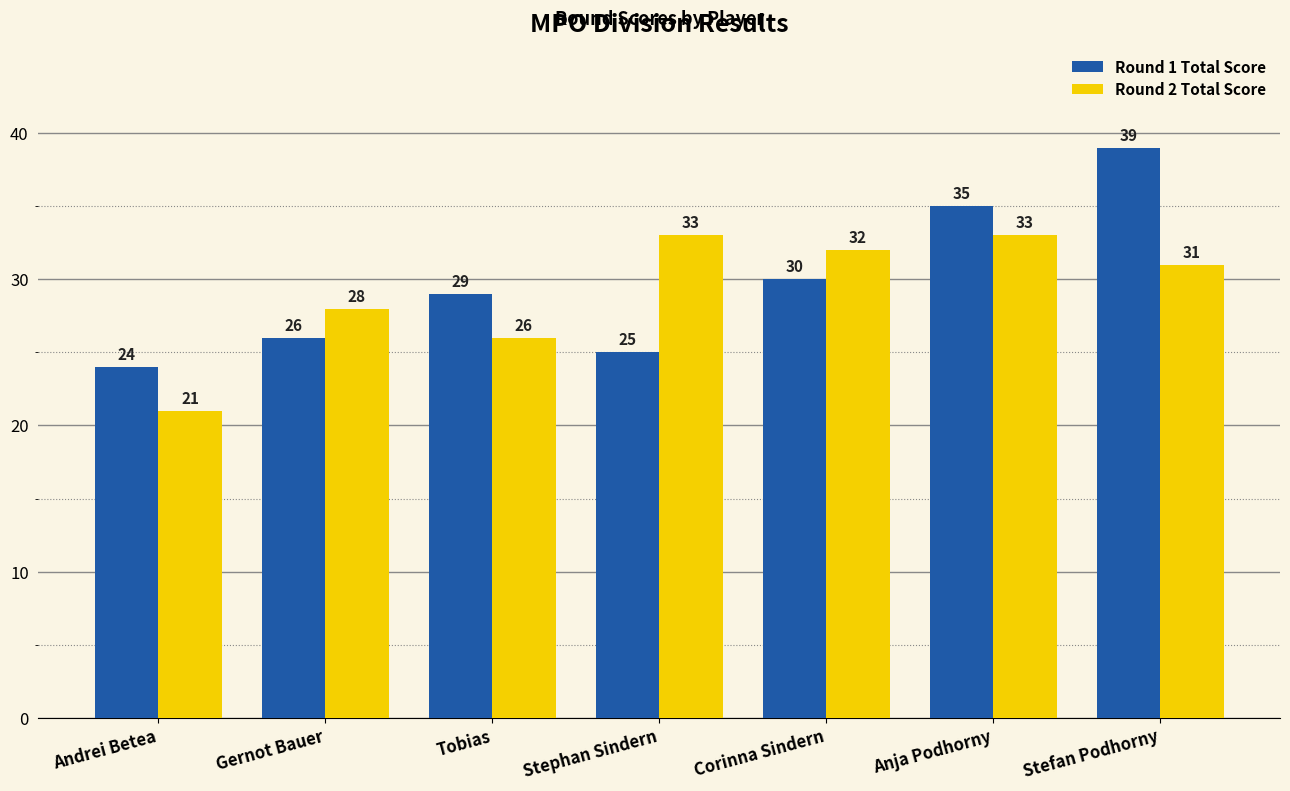

What is the label of the 2nd bar from the right?

Anja Podhorny